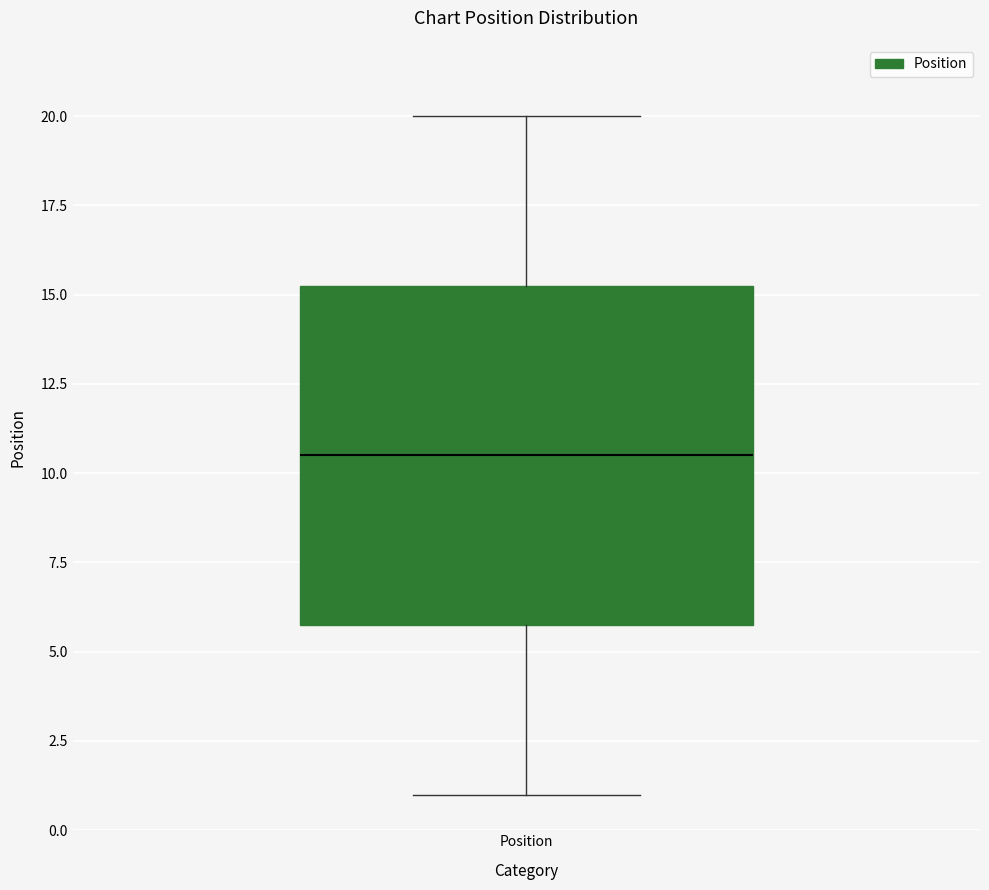

Transcribe this box plot: give where the median line is, the range the box spans, and where the two whiskers end, as read against the y-axis. The values are not printed on the chart, so give them approximately, as read against the axis.

median 10.5, box 6.0 to 15.5, whiskers 1.0 to 20.0